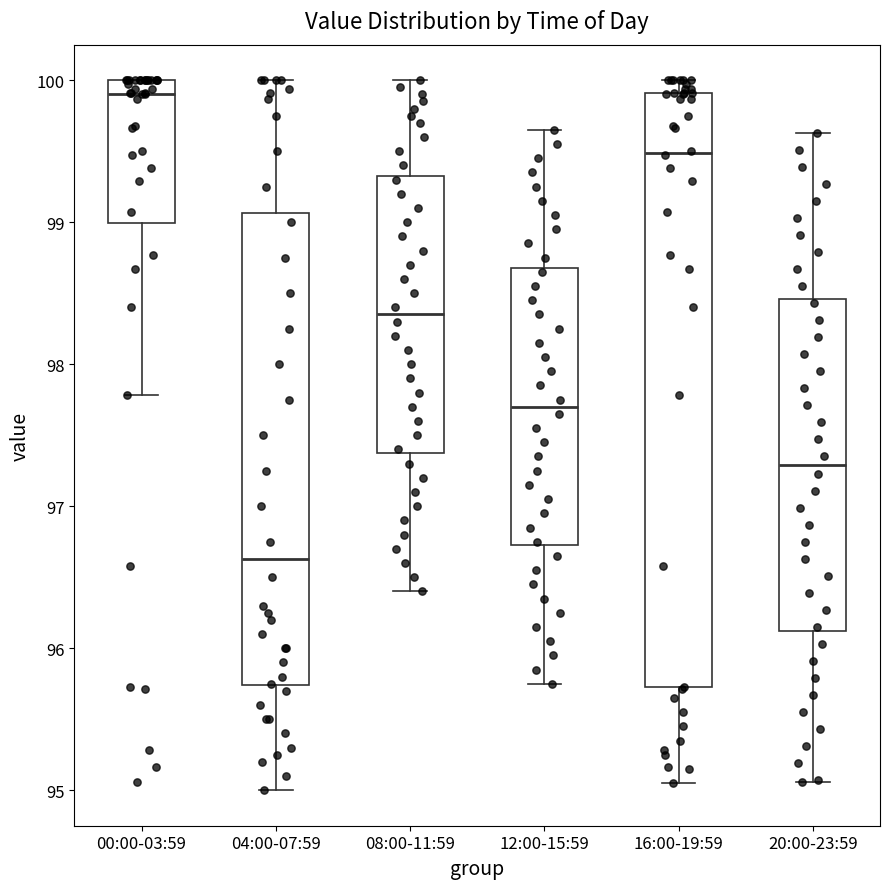

Which box's median line is the highest?

00:00-03:59